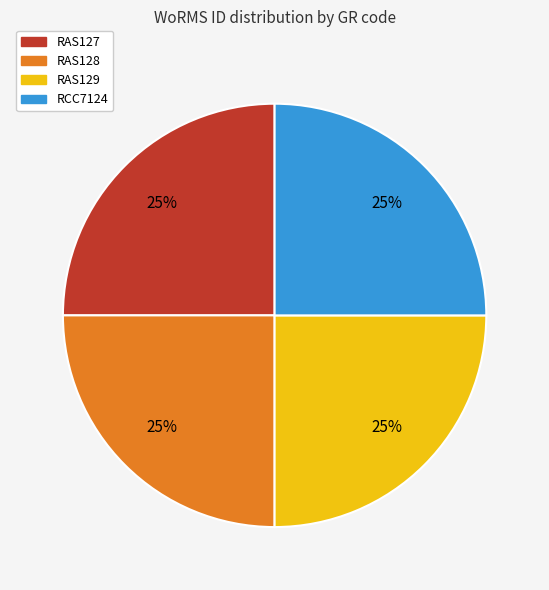

The RAS129 slice represents 16% of the pie. True or false?

False